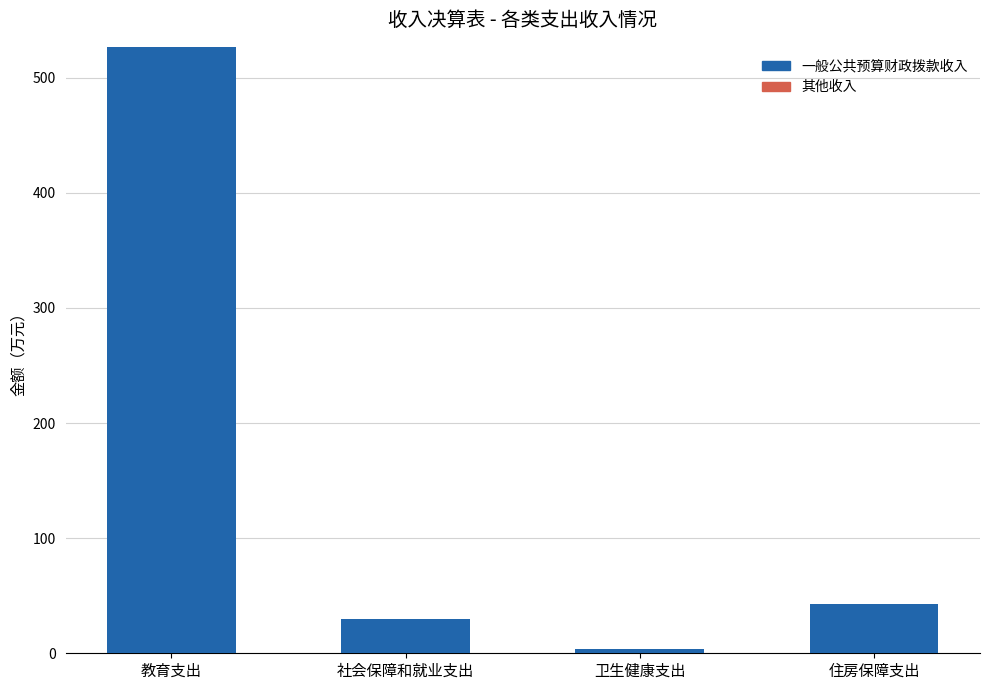

What is the greatest value displayed?

526.8